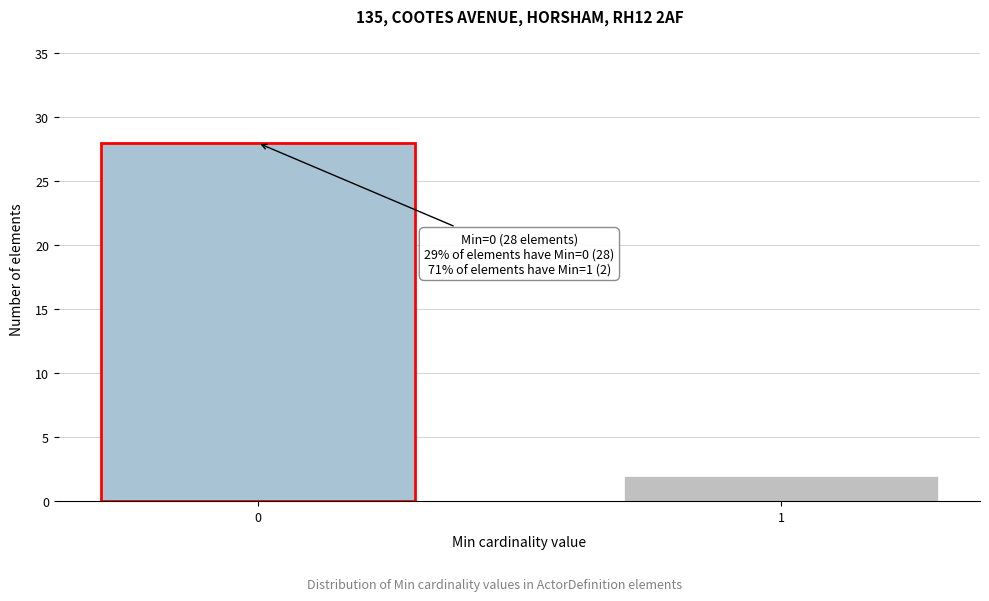

Reading left to right, what are all the values shown in this chart?

28	2